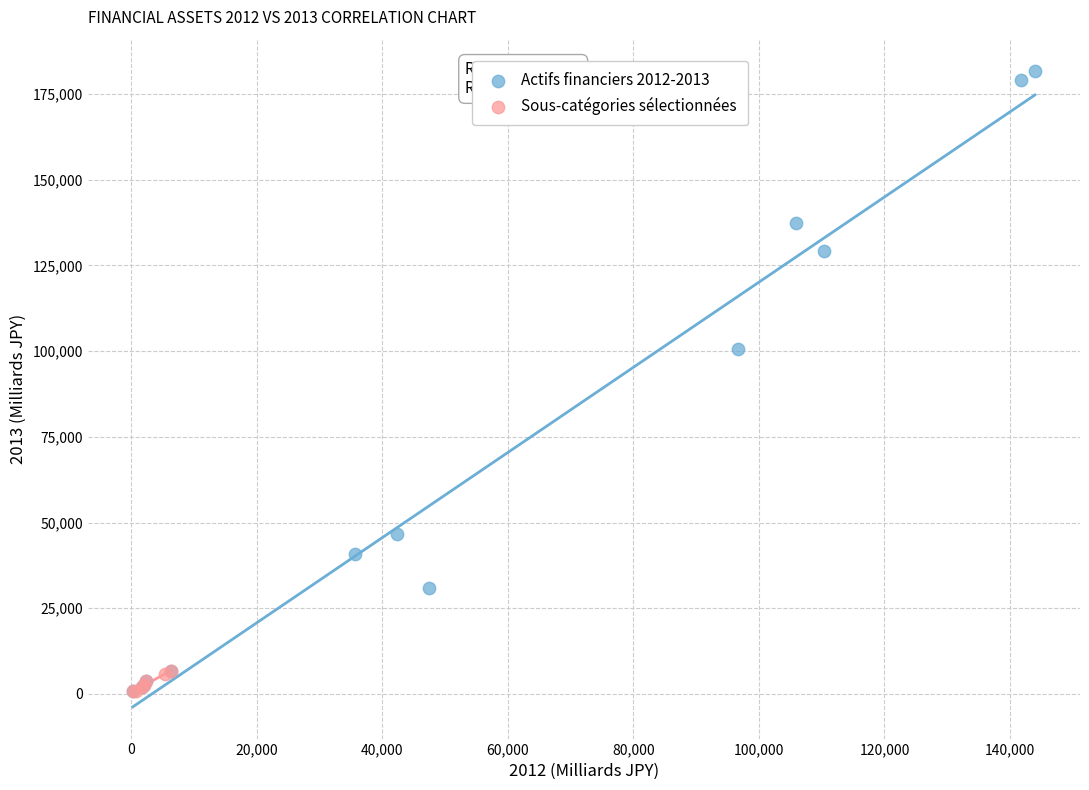

Which series has the largest Y range (max minus min)?

Actifs financiers 2012-2013